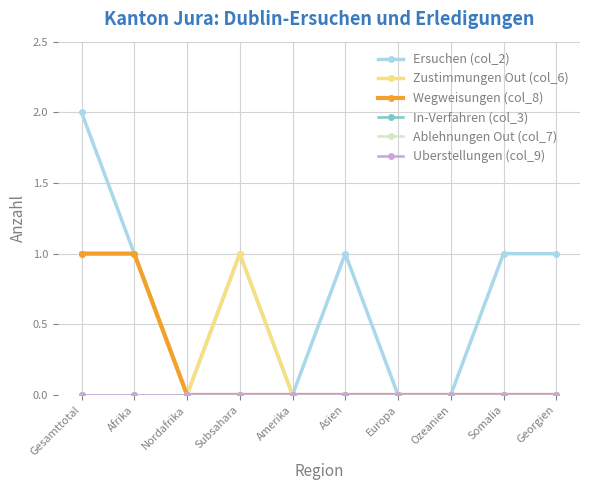

How many lines are shown in the chart?

6